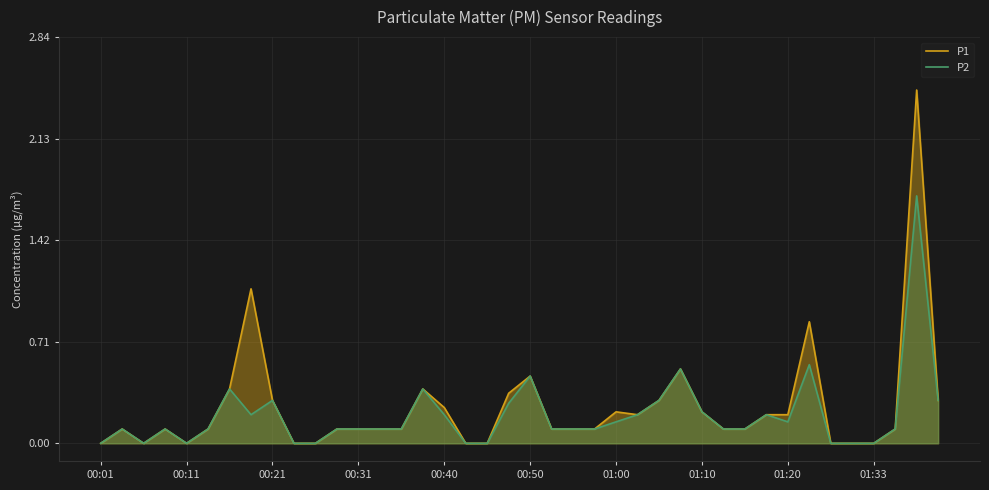

Which series has the largest total across all categories?

P1